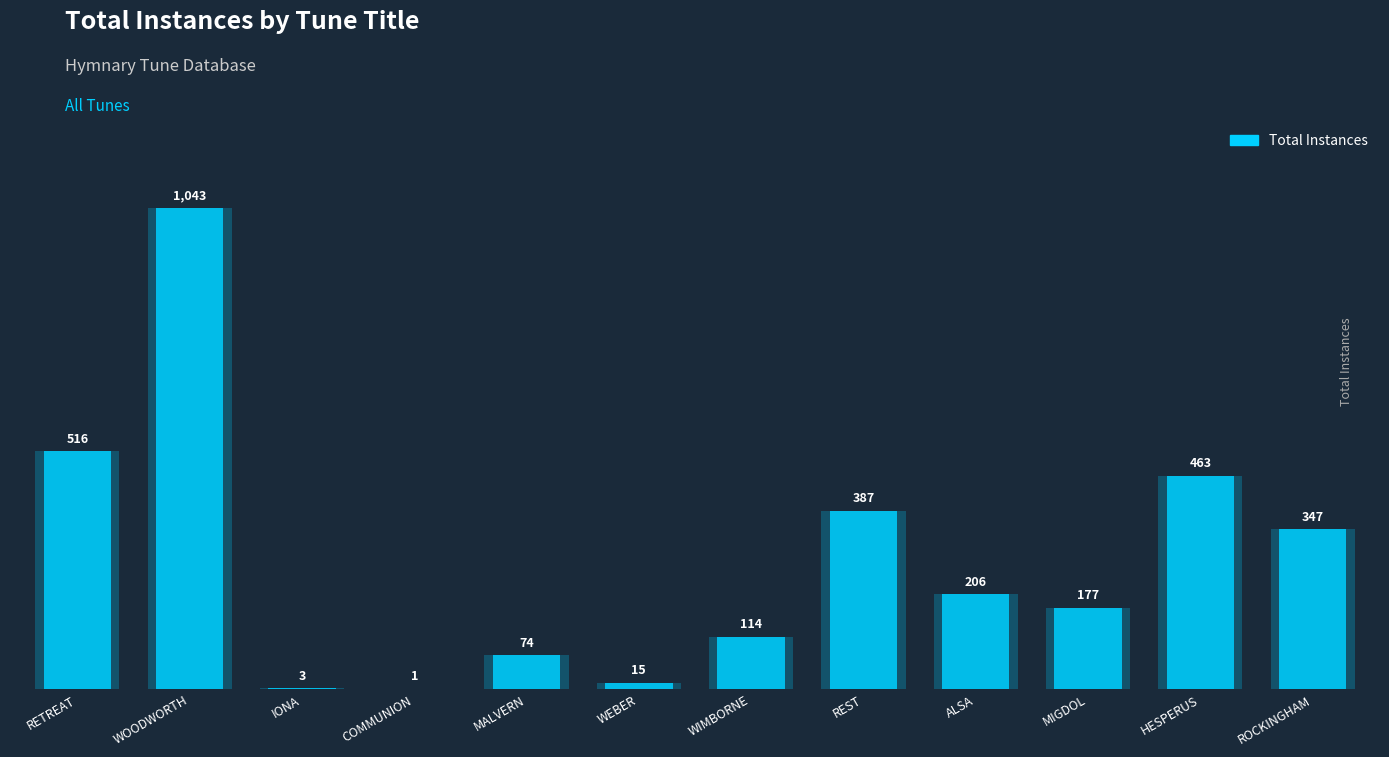

What is the minimum value shown in the chart?

1